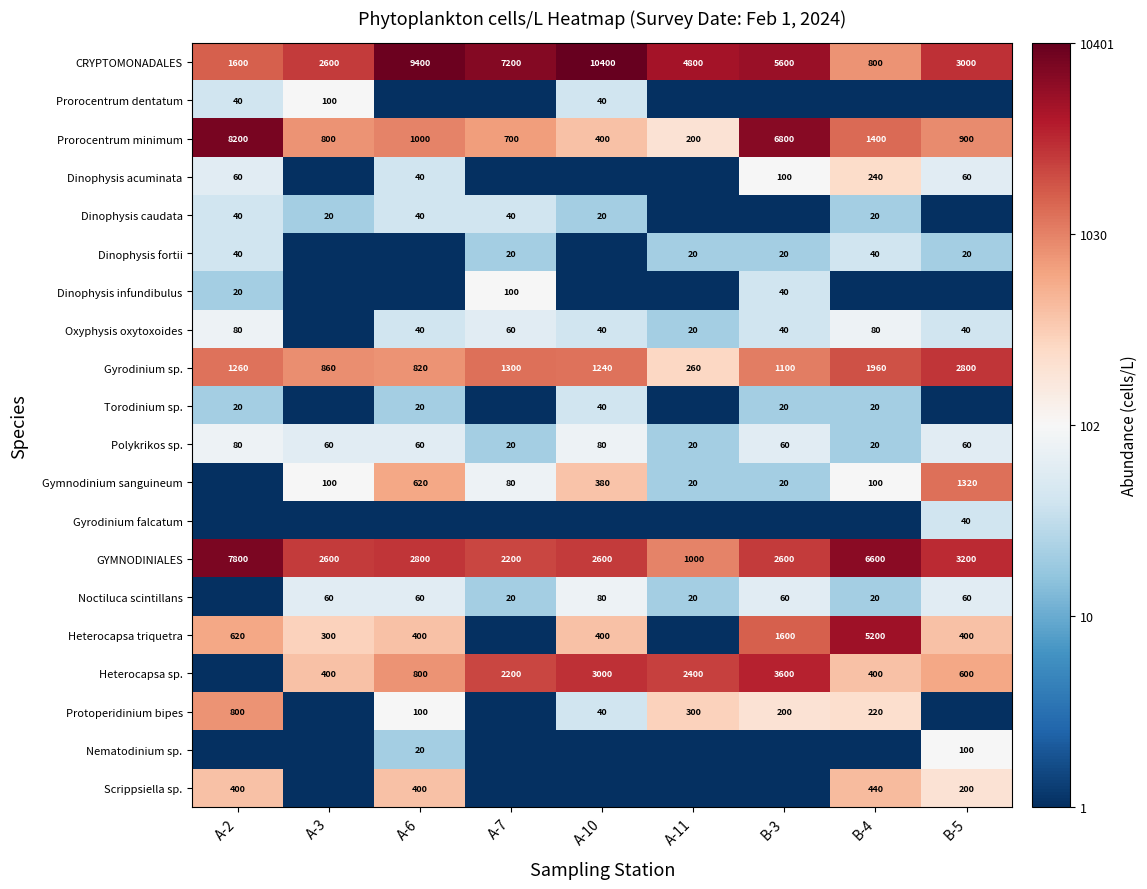

What is the highest value of the GYMNODINIALES series?

7800